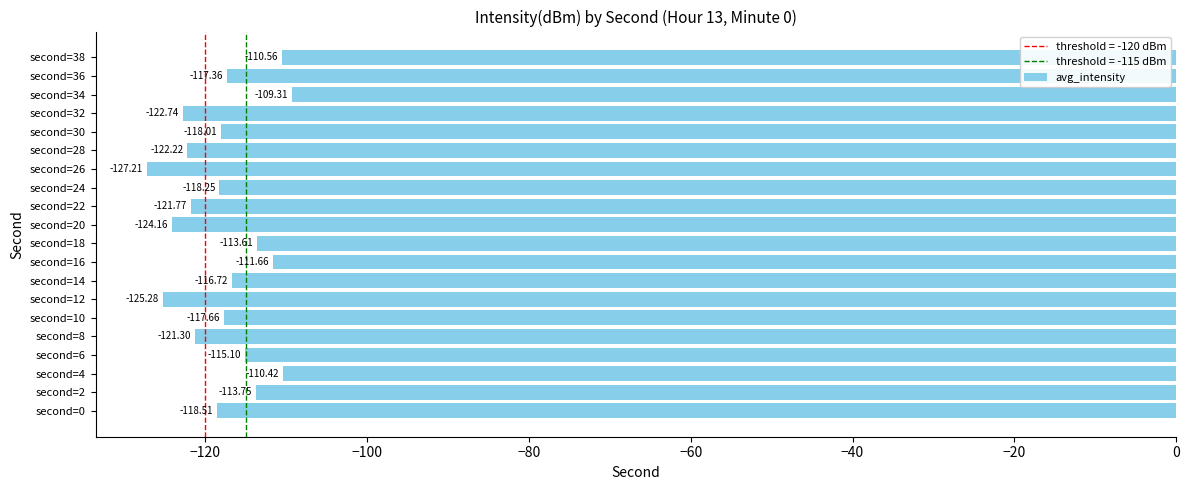

Rank the categories by value from lowest to highest.

second=26, second=12, second=20, second=32, second=28, second=22, second=8, second=0, second=24, second=30, second=10, second=36, second=14, second=6, second=2, second=18, second=16, second=38, second=4, second=34